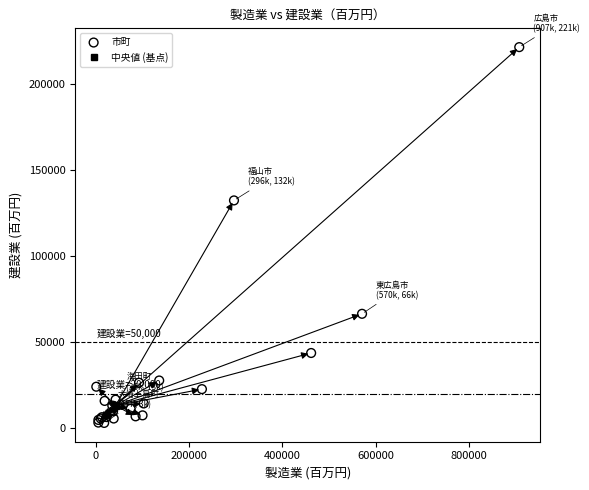

What Y value in the scatter plot is closest to 112279?

132381